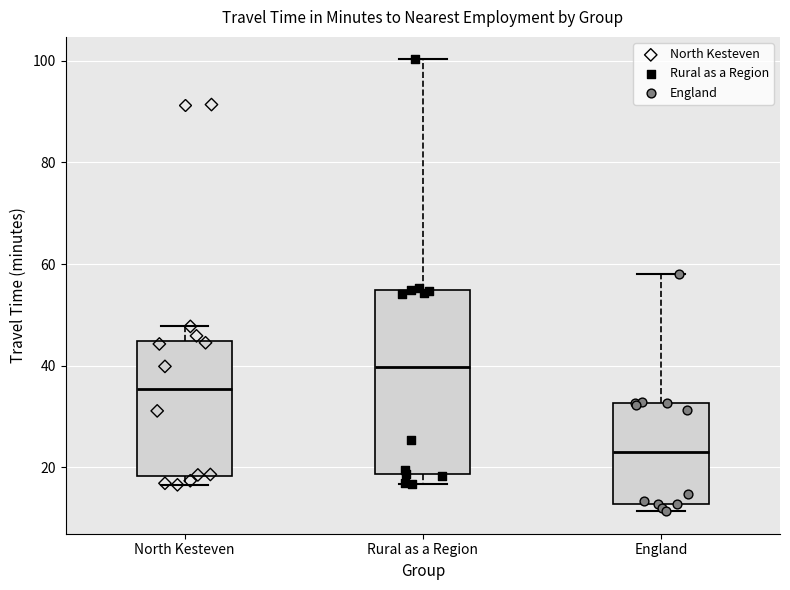

Where is the upper edge of the box for North Kesteven on the y-axis? The values are not printed on the chart, so give them approximately, as read against the axis.

44